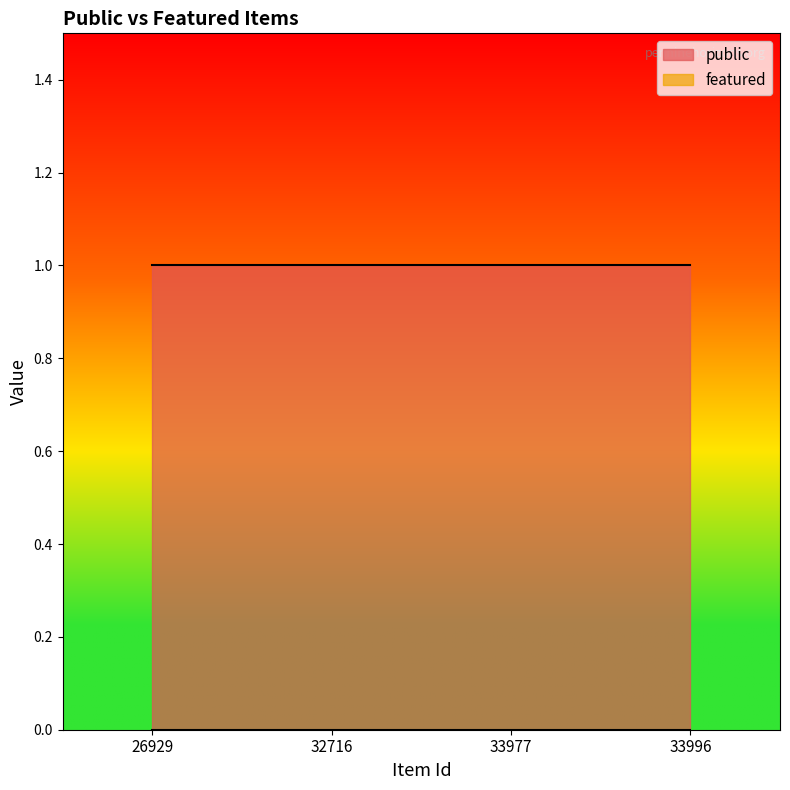

Is it true that public equals 0 at 33977?

False